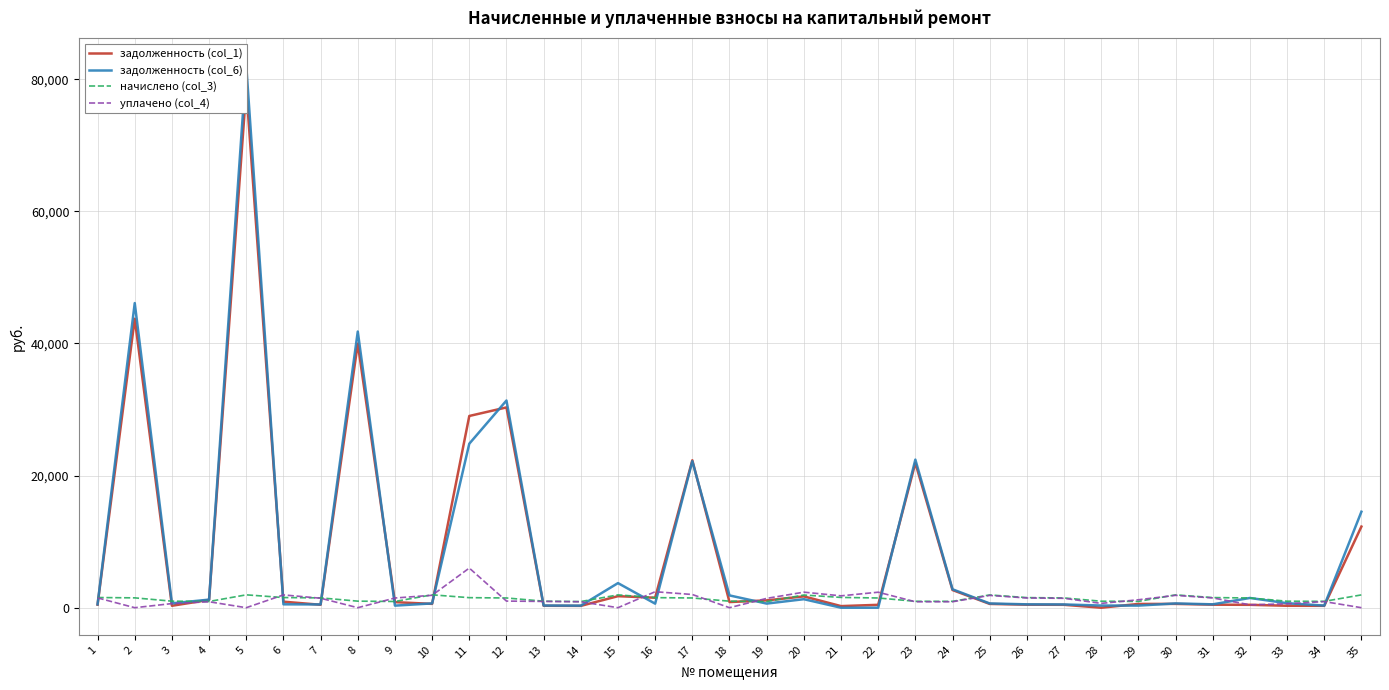

True or false: задолженность (col_1) has more than 2 points higher than both neighbors.

True